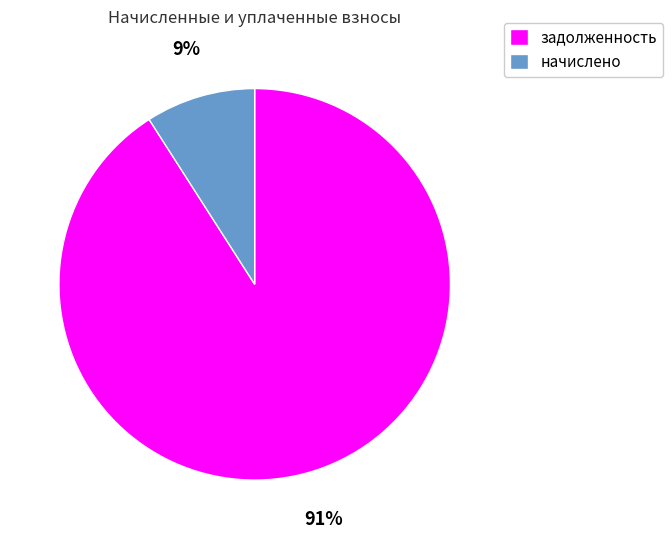

To the nearest percent, what is the average slice percentage?

50%